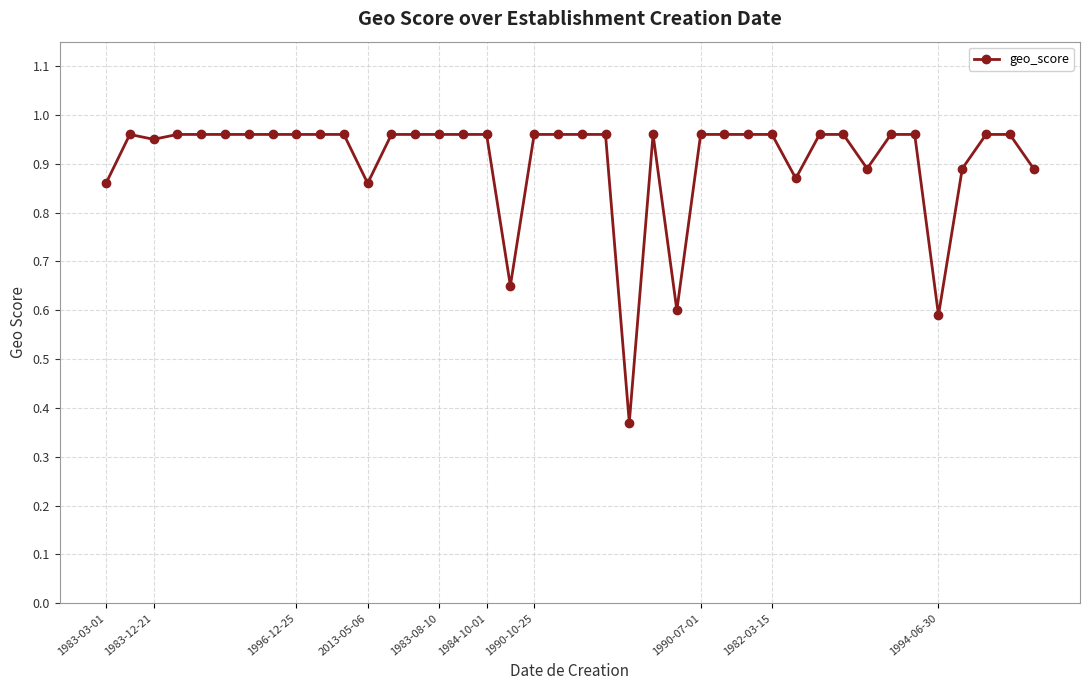

What is the difference between the second highest and minimum values?

0.6